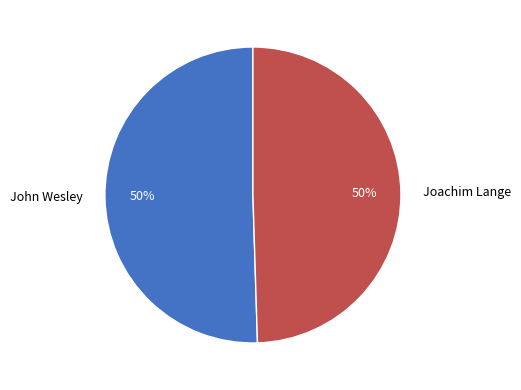

To the nearest percent, what is the average slice percentage?

50%